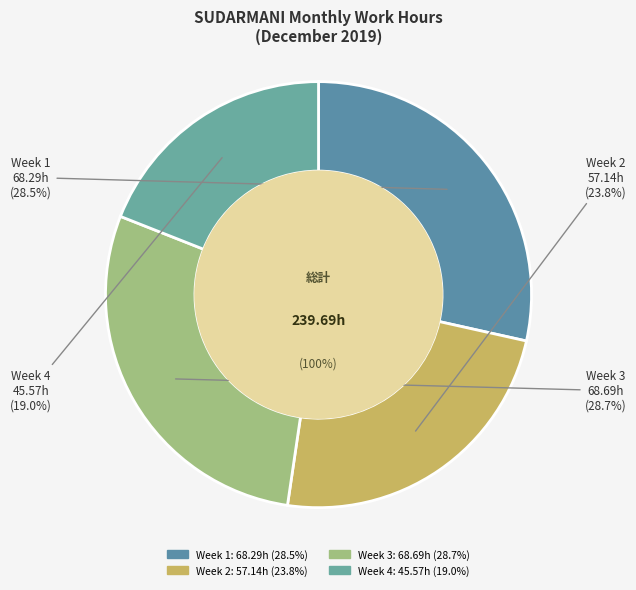

Is there any slice that represents more than half of the pie?

No